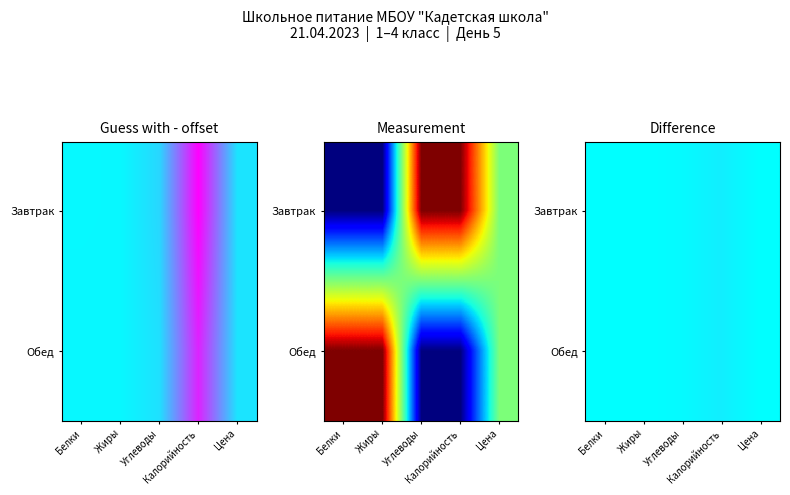

How many values in the Завтрак series exceed 0?

4